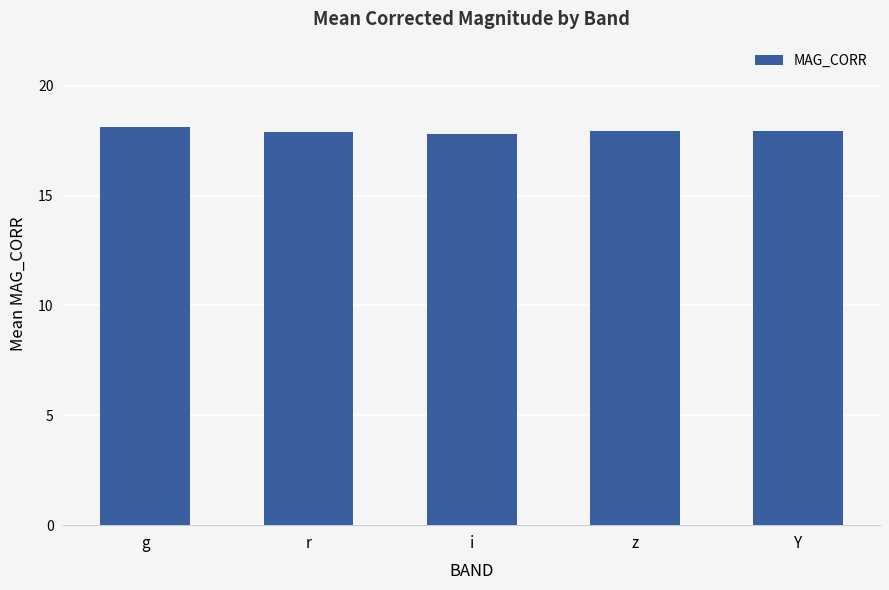

Is it true that the value at z is 5.1?

False